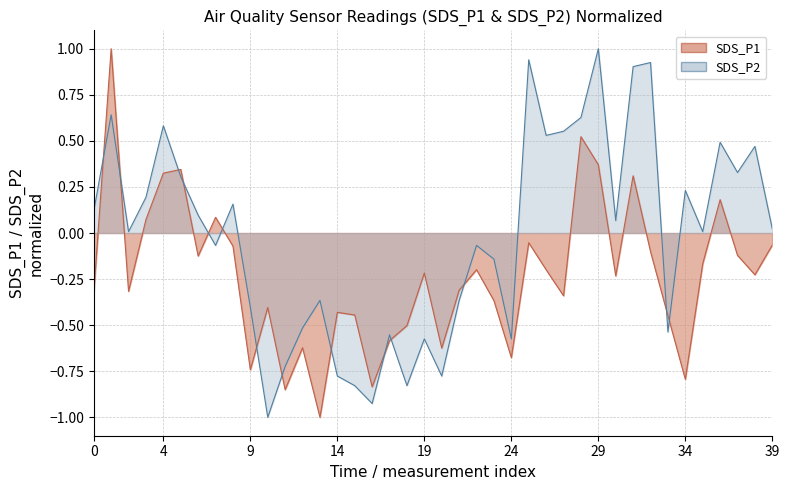

List the series in order of their peak value, lowest first.

SDS_P1, SDS_P2